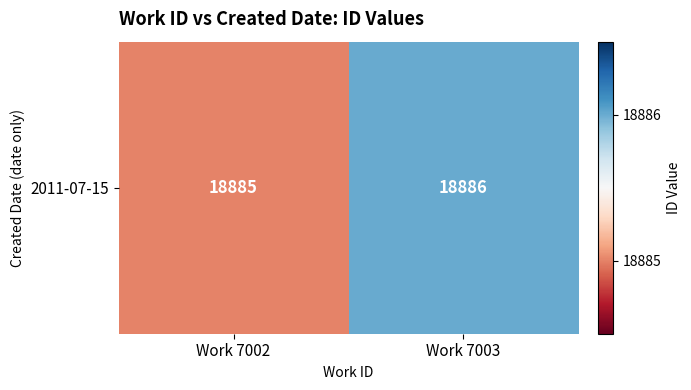

At which label is the value closest to 18885?

Work 7002